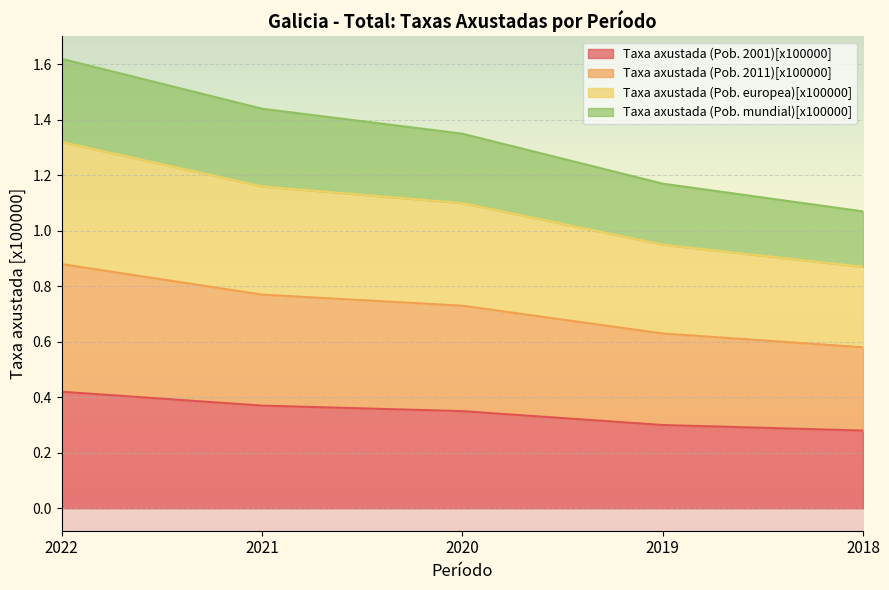

Read the Taxa axustada (Pob. mundial)[x100000] value at 2021.

1.4